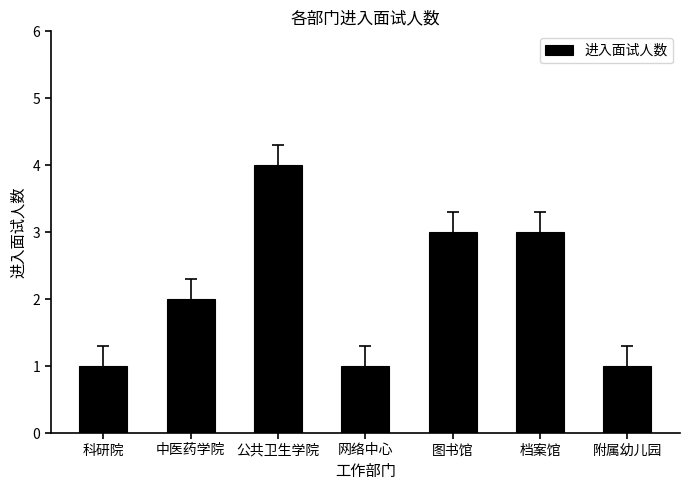

What is the change in value from 公共卫生学院 to 附属幼儿园?

-3